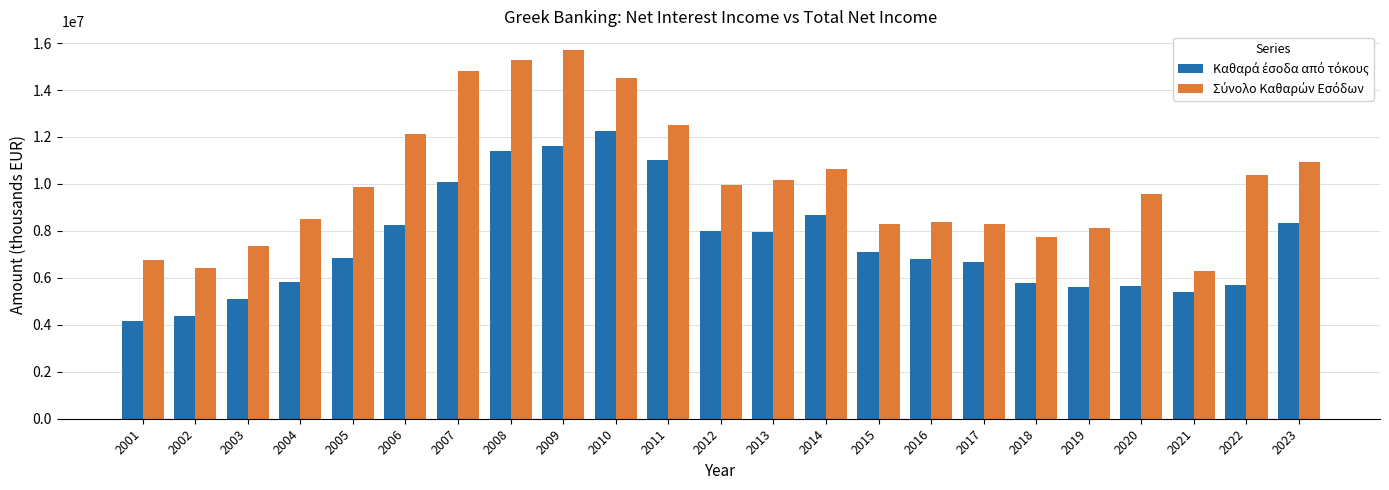

What is the minimum value shown in the chart?

4183552